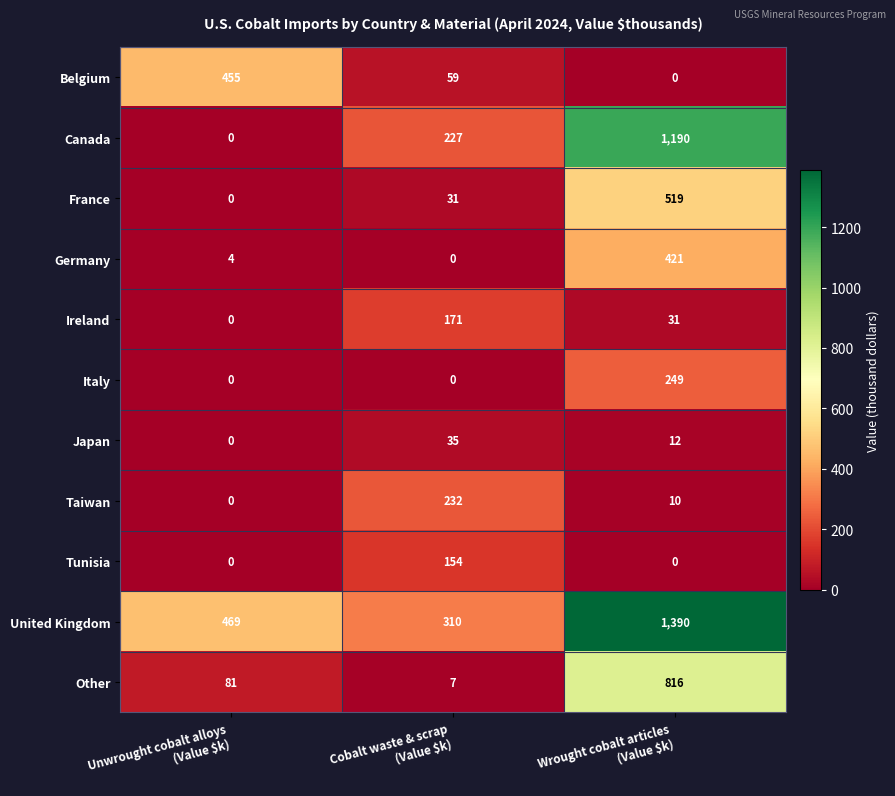

How many Belgium values are between 0 and 455?

3